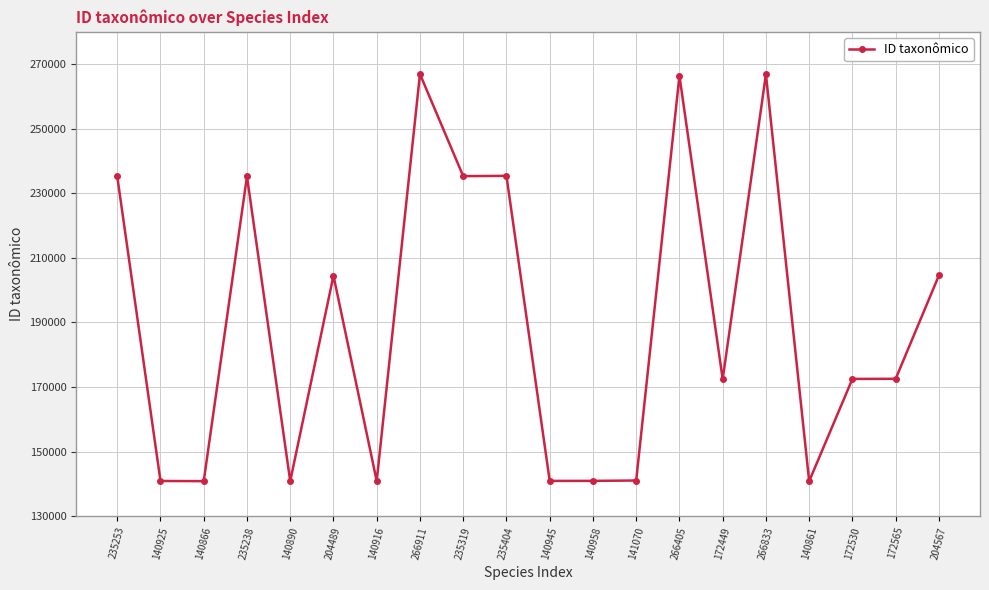

At which label does the data first exceed 172565?

235253